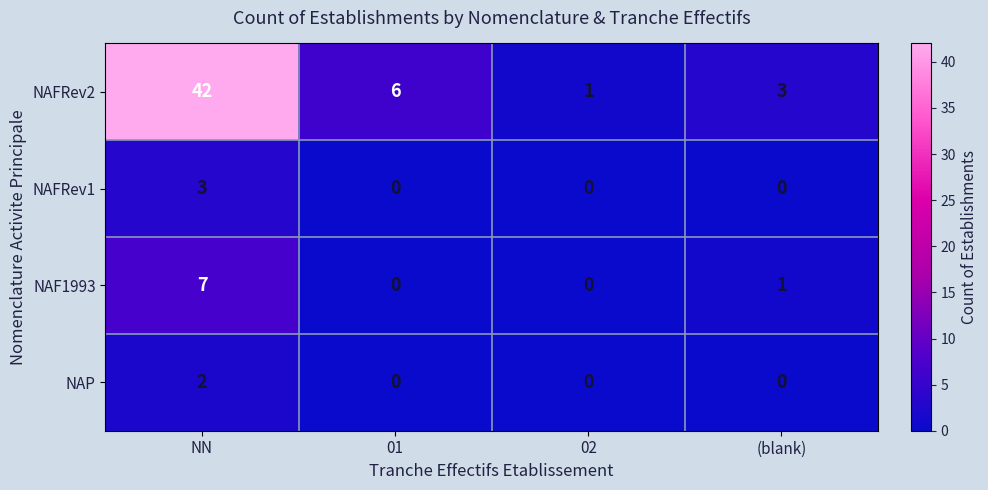

List the series in order of their peak value, highest first.

NAFRev2, NAF1993, NAFRev1, NAP